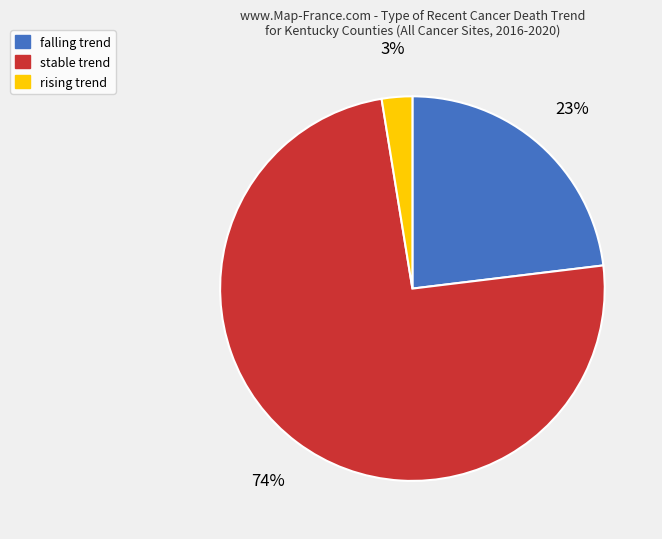

Is there a majority slice in this chart?

Yes